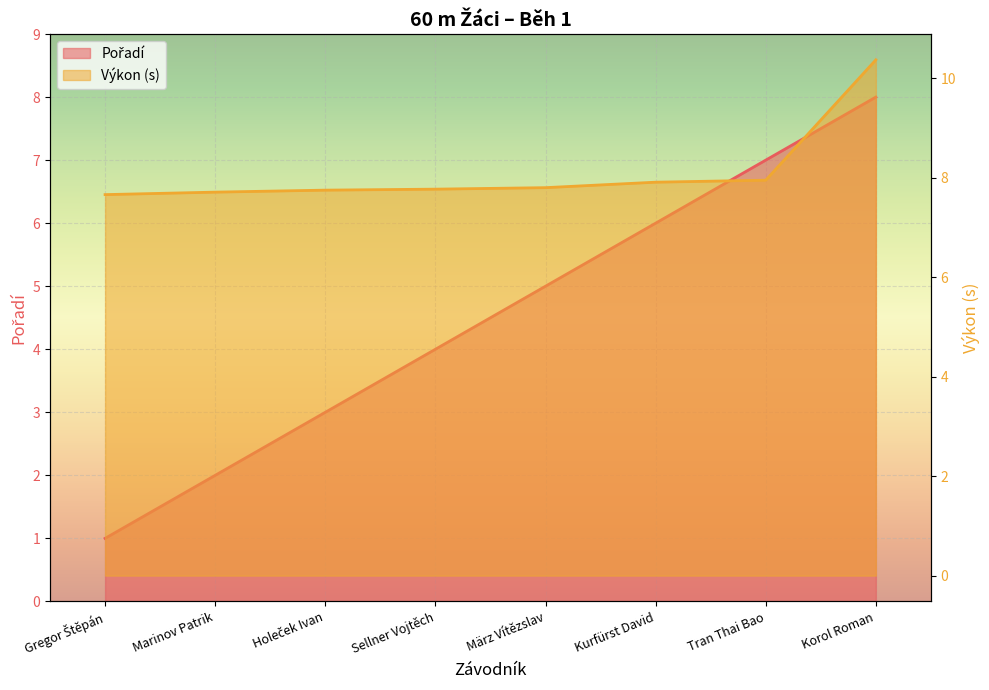

Reading right to left, transcribe all the data shown in this chart.

Pořadí: Korol Roman=8.0	Tran Thai Bao=7.0	Kurfürst David=6.0	März Vítězslav=5.0	Sellner Vojtěch=4.0	Holeček Ivan=3.0	Marinov Patrik=2.0	Gregor Štěpán=1.0
Výkon: Korol Roman=10.4	Tran Thai Bao=8.0	Kurfürst David=7.9	März Vítězslav=7.8	Sellner Vojtěch=7.8	Holeček Ivan=7.8	Marinov Patrik=7.7	Gregor Štěpán=7.7